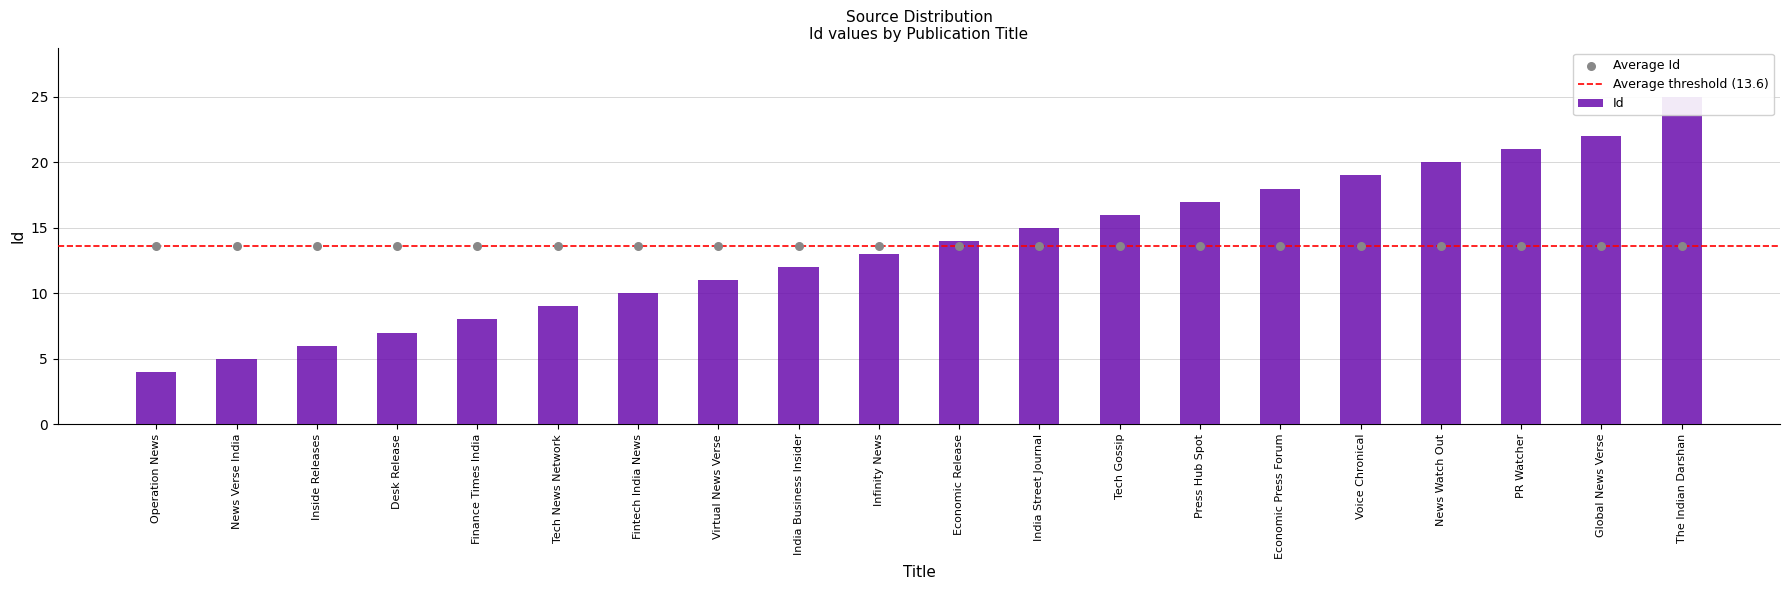

Between News Verse India and India Street Journal, which is larger?

India Street Journal